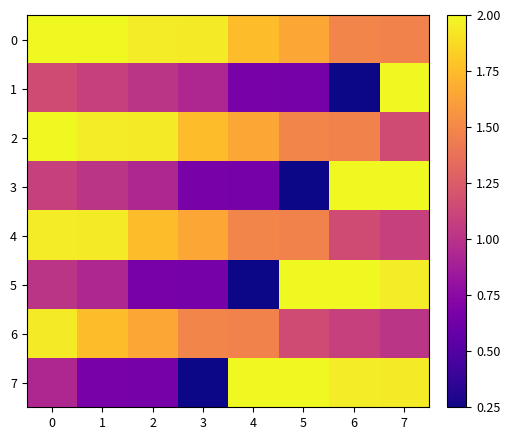

At which category is the sum across all series the highest?

7